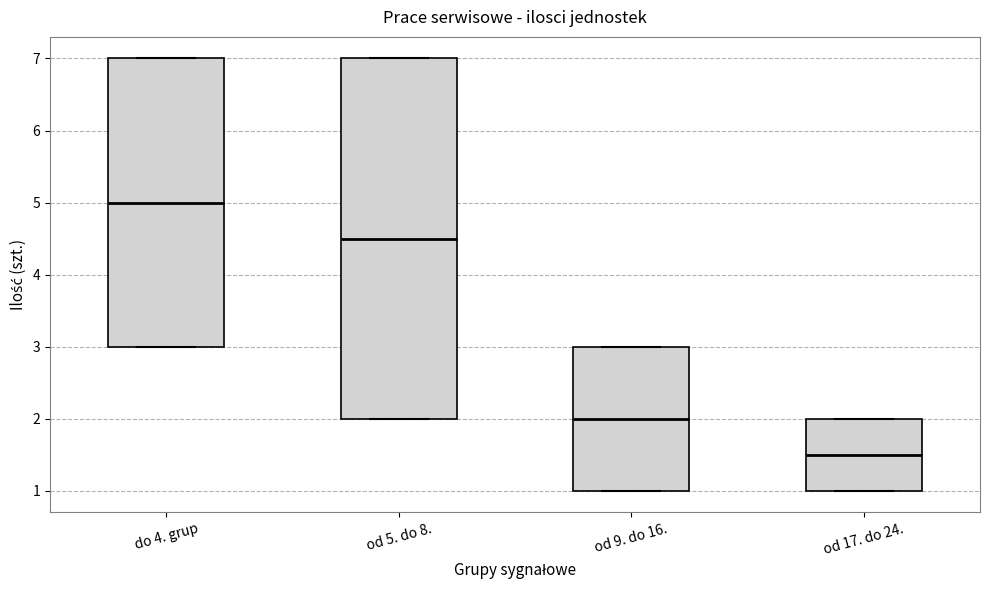

Where does the median line of the box for od 5. do 8. sit on the y-axis? The values are not printed on the chart, so give them approximately, as read against the axis.

4.5